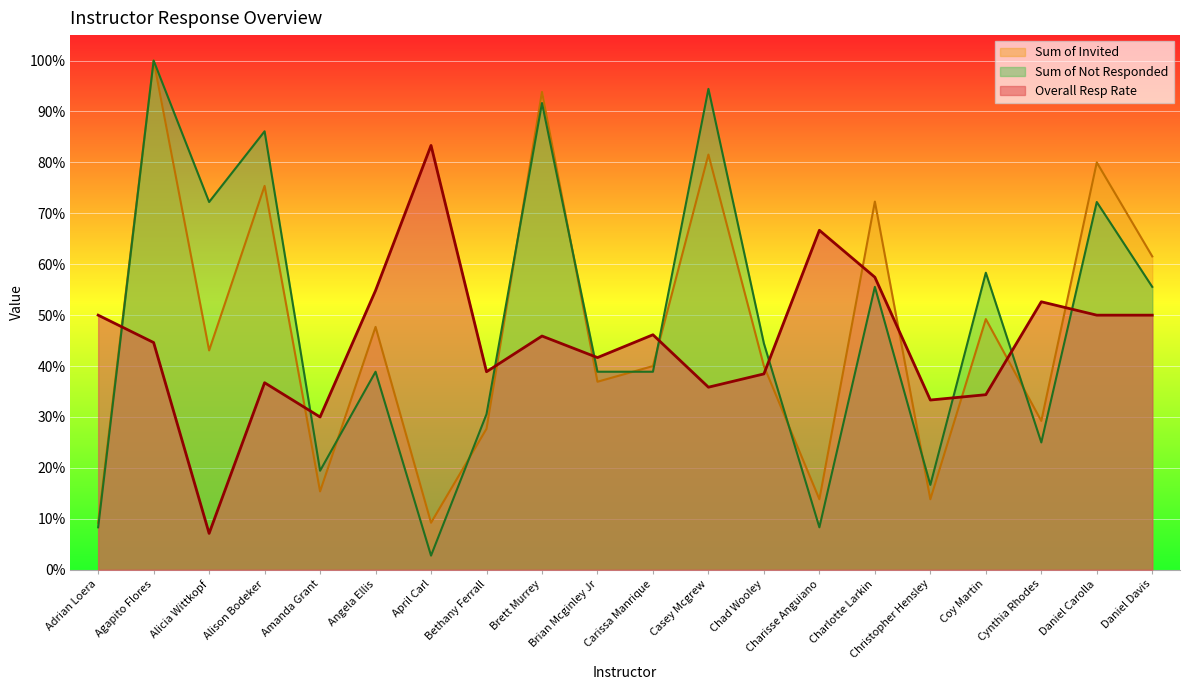

Is it true that Overall Resp Rate equals 57.9 at Christopher Hensley?

False